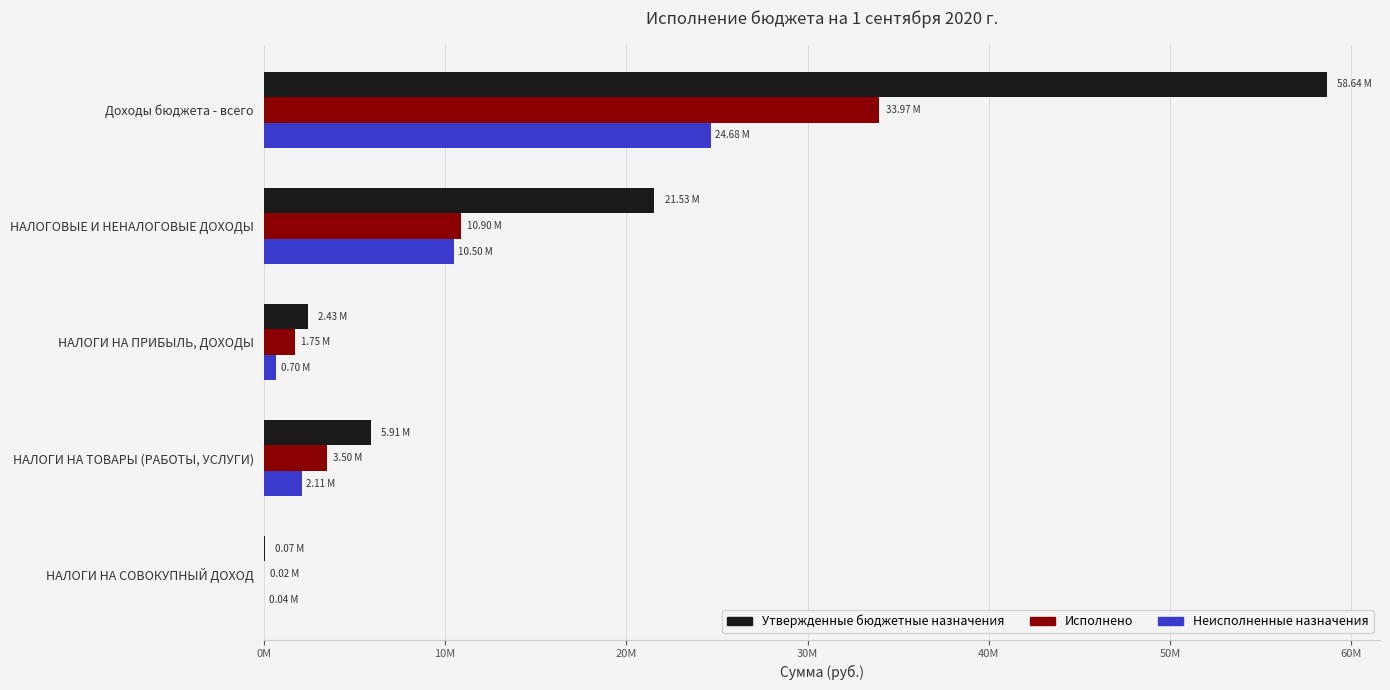

What are all the series names shown in the legend?

Утвержденные бюджетные назначения, Исполнено, Неисполненные назначения